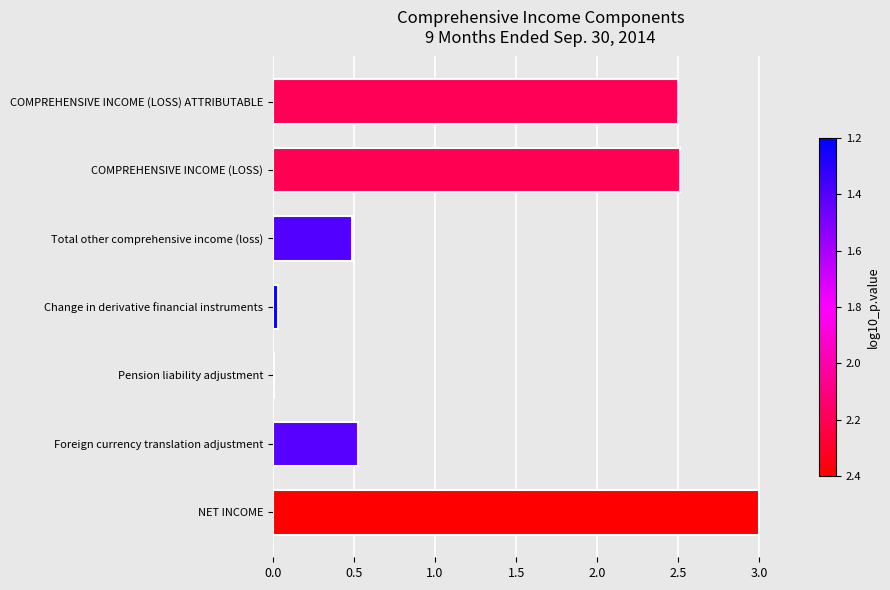

Which has a higher value, Foreign currency translation adjustment or Pension liability adjustment?

Foreign currency translation adjustment